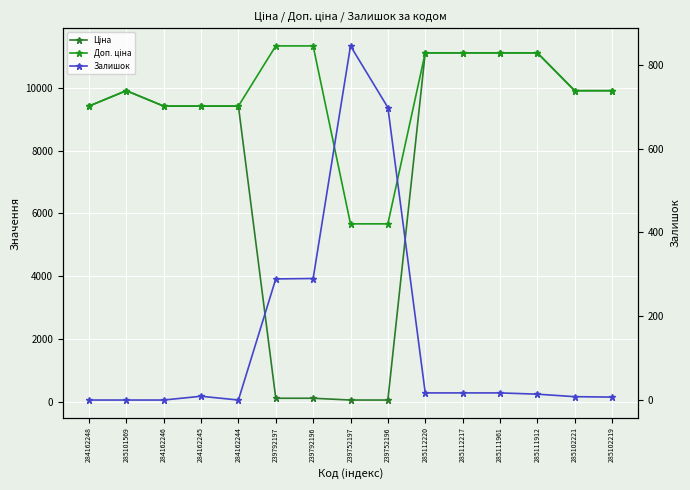

Is the value of Ціна at 284162244 greater than the value of Доп. ціна at 285102219?

No